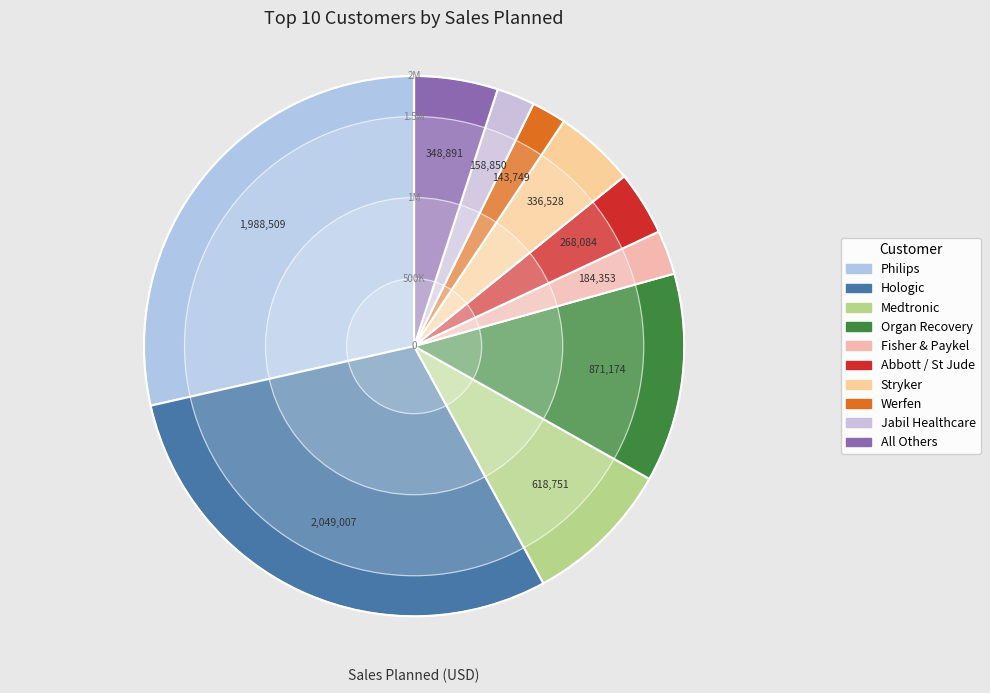

To the nearest percent, what portion does Werfen represent?

2%